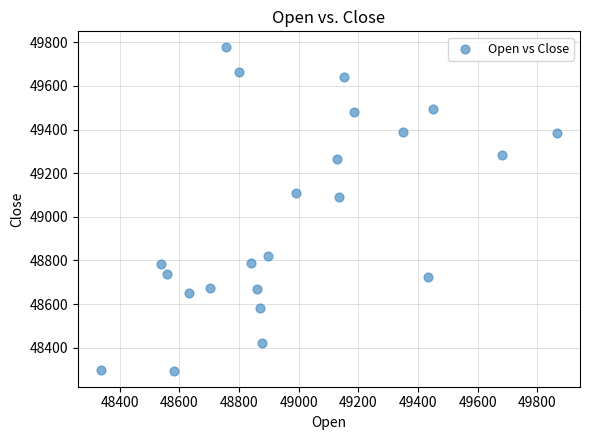

What Y value in the scatter plot is closest to 49035?

49090